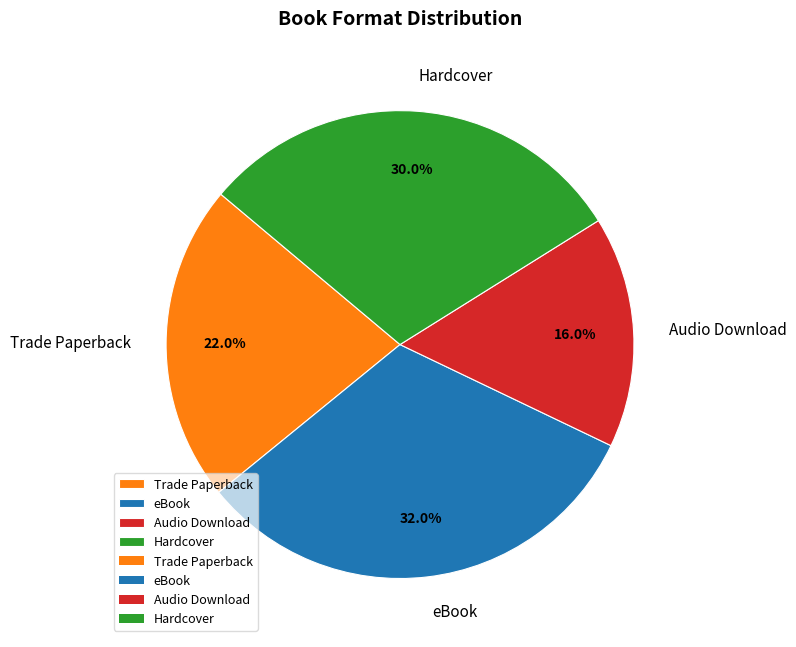

True or false: eBook accounts for 40% of the total.

False